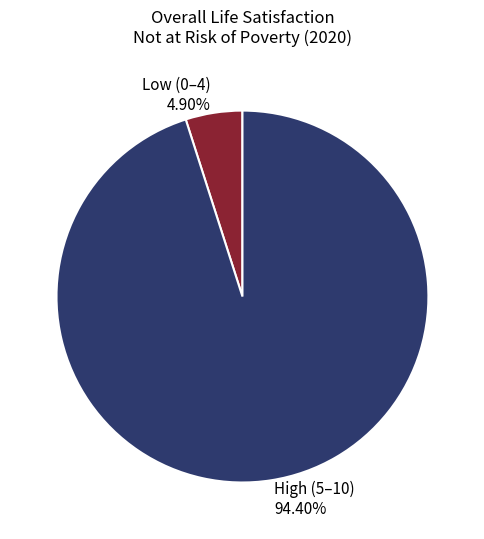

Is it true that 8 (of 0 to 10 scale) is 22% of the pie?

False